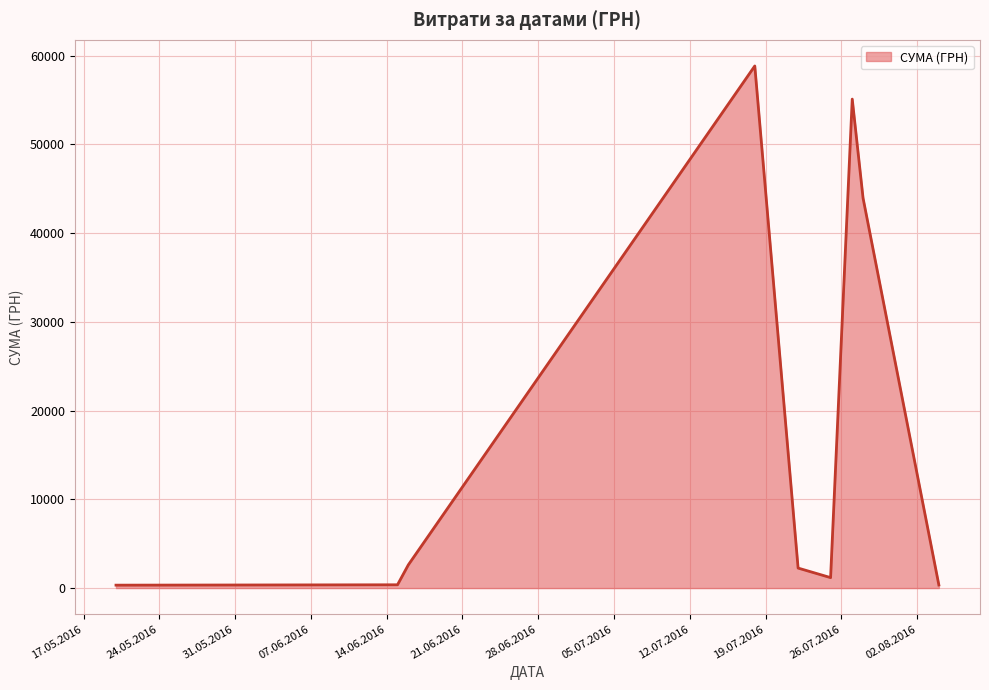

What is the difference between the maximum and minimum values?

58510.0